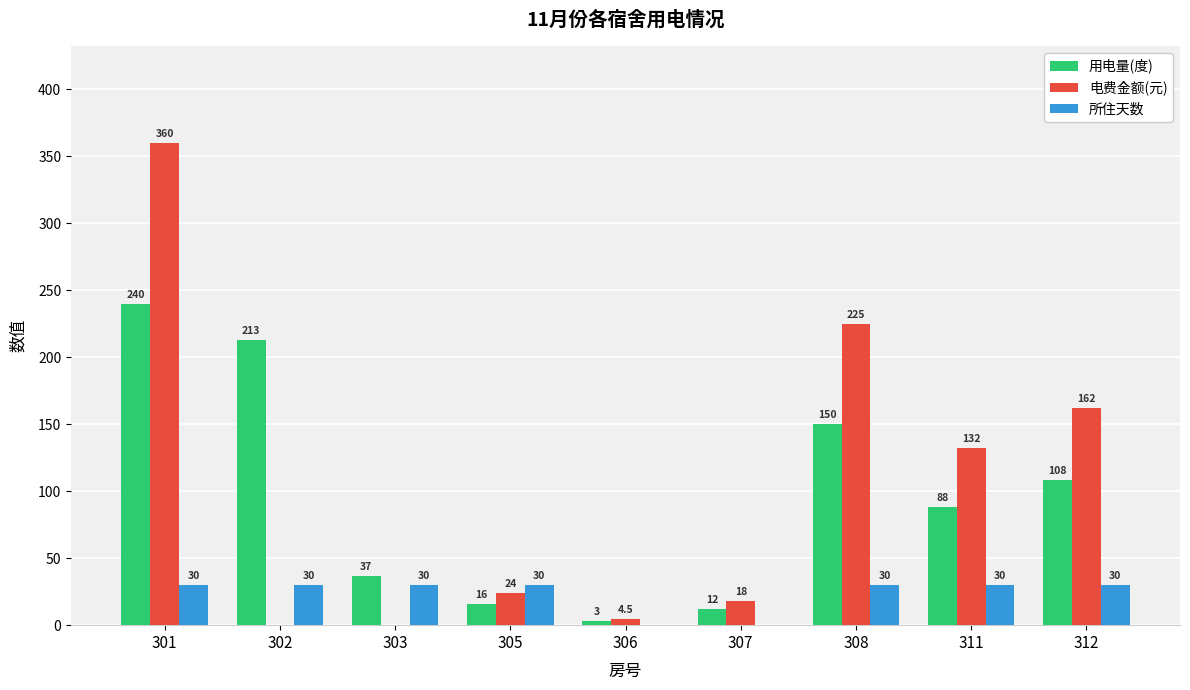

Reading left to right, what are all the values shown in this chart?

用电量(度): 301=240.0	302=213.0	303=37.0	305=16.0	306=3.0	307=12.0	308=150.0	311=88.0	312=108.0
电费金额(元): 301=360.0	302=0.0	303=0.0	305=24.0	306=4.5	307=18.0	308=225.0	311=132.0	312=162.0
所住天数: 301=30.0	302=30.0	303=30.0	305=30.0	306=0.0	307=0.0	308=30.0	311=30.0	312=30.0